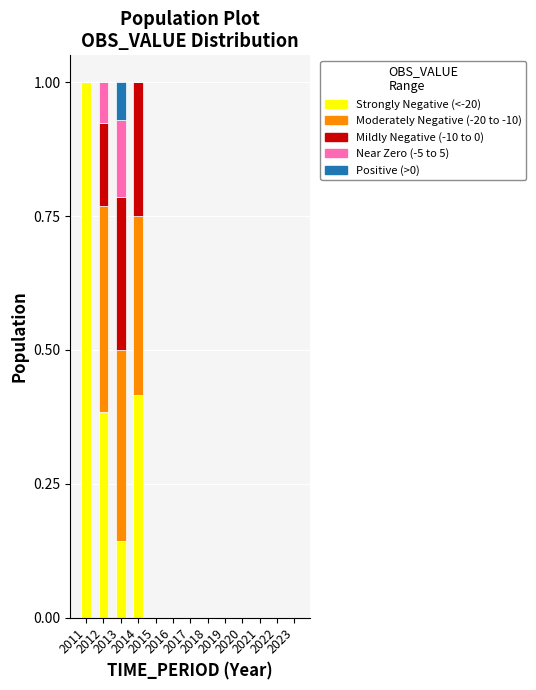

How many data points does each series have?

13